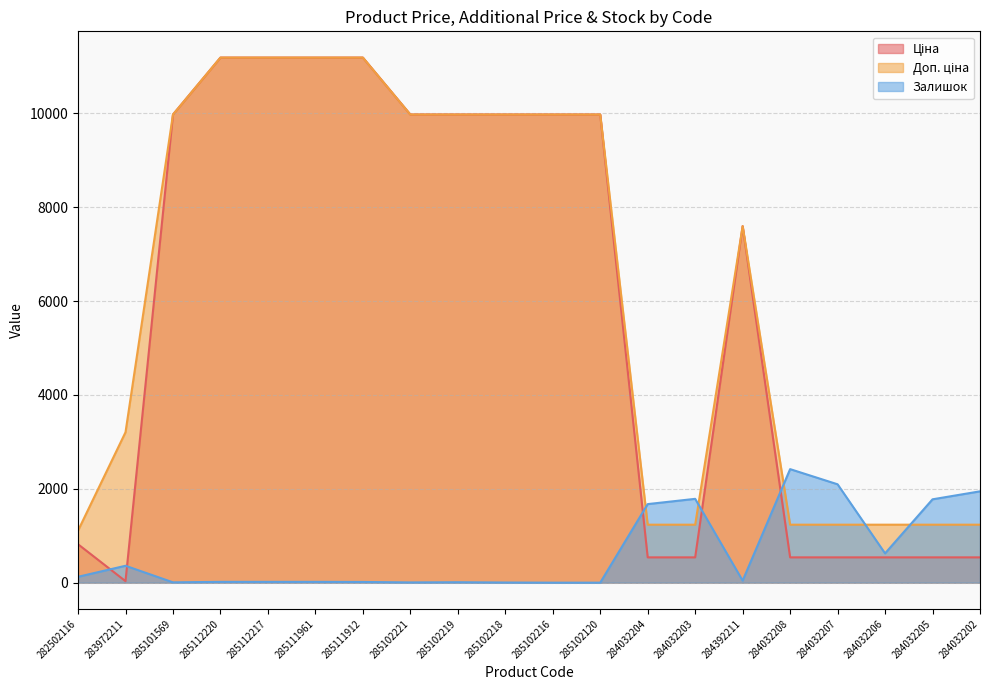

Is it true that Залишок equals 975.7 at 284032202?

False